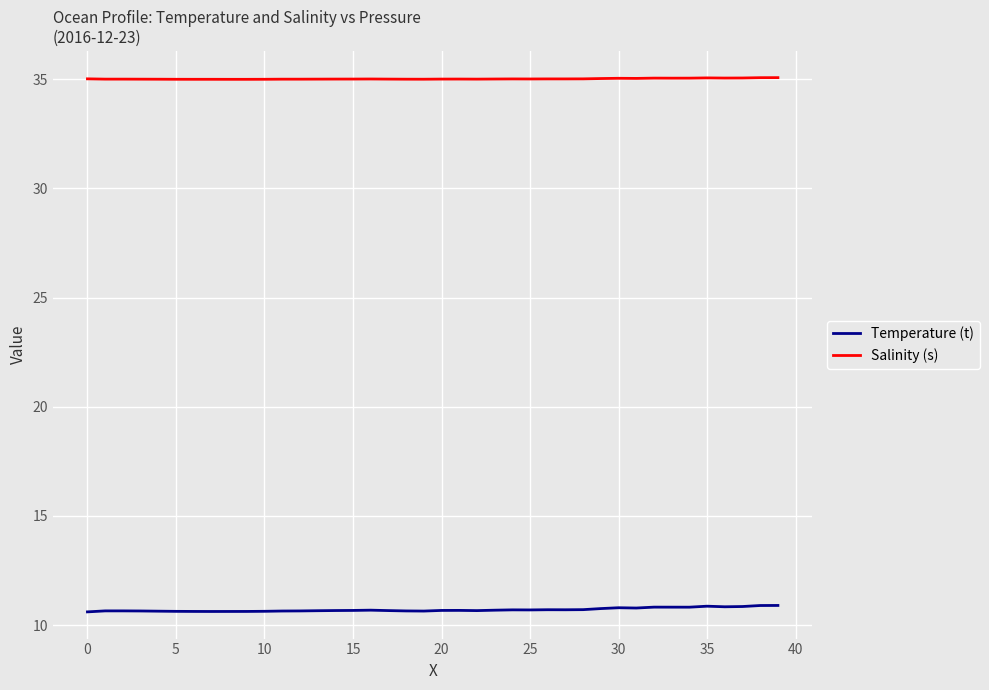

List the series in order of their overall mean, lowest first.

Temperature (t), Salinity (s)